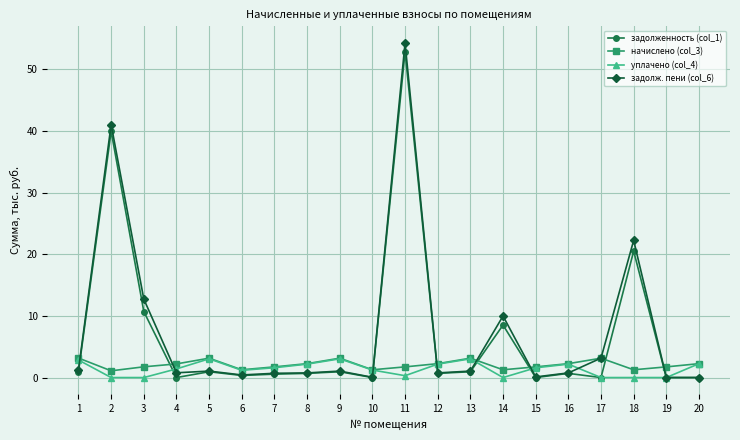

How many categories are shown in the chart?

20